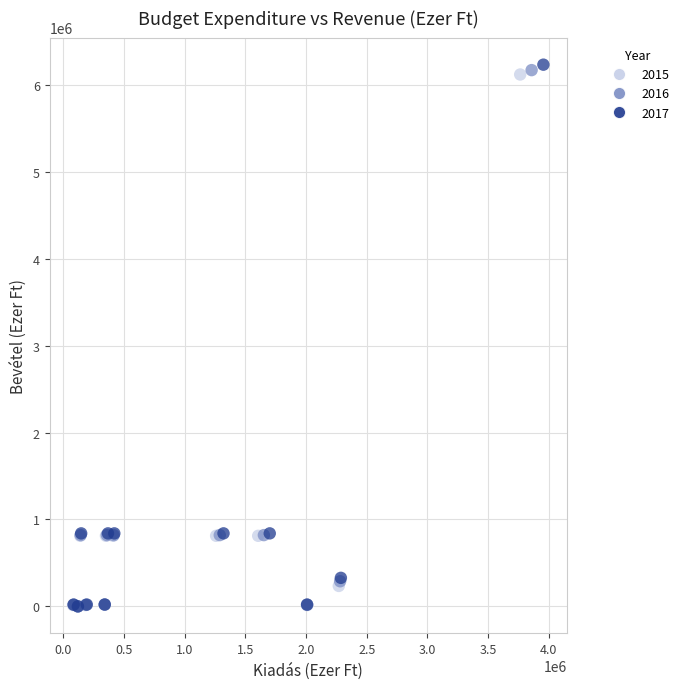

Which series has the largest Y range (max minus min)?

2017